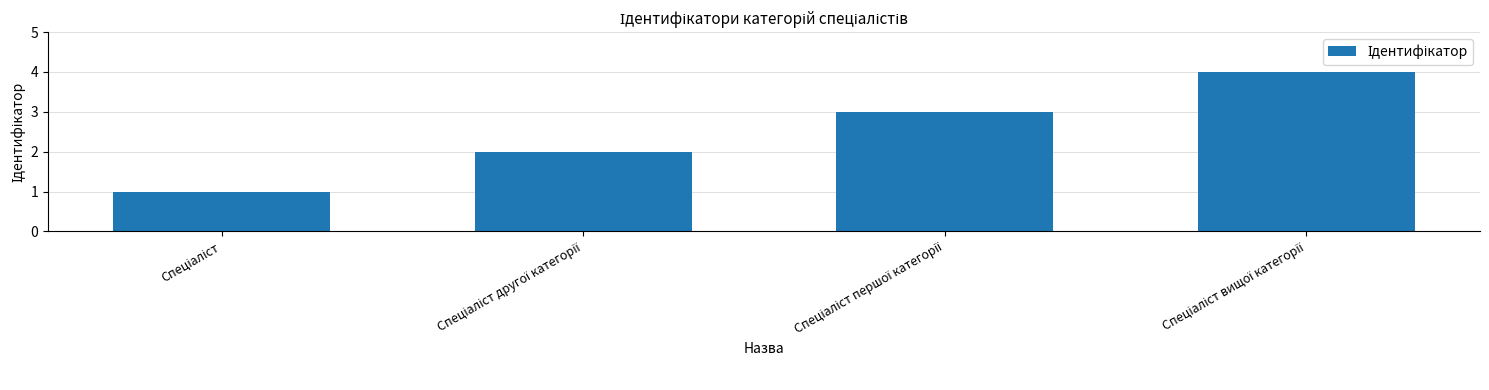

What is the greatest value displayed?

4